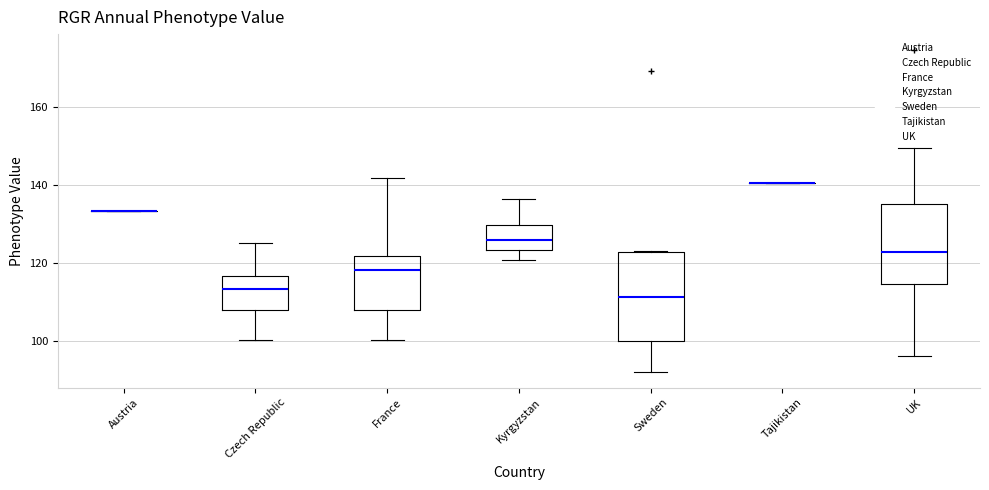

Reading left to right, transcribe this box plot: for each box, give where its median line is, the range the box spans, and where its two whiskers end, as read against the y-axis. The values are not printed on the chart, so give them approximately, as read against the axis.

Austria: box collapsed to a line at 134, whiskers 134 to 134
Czech Republic: median 114, box 108 to 116, whiskers 100 to 126
France: median 118, box 108 to 122, whiskers 100 to 142
Kyrgyzstan: median 126, box 124 to 130, whiskers 120 to 136
Sweden: median 112, box 100 to 122, whiskers 92 to 124
Tajikistan: box collapsed to a line at 140, whiskers 140 to 140
UK: median 122, box 114 to 136, whiskers 96 to 150